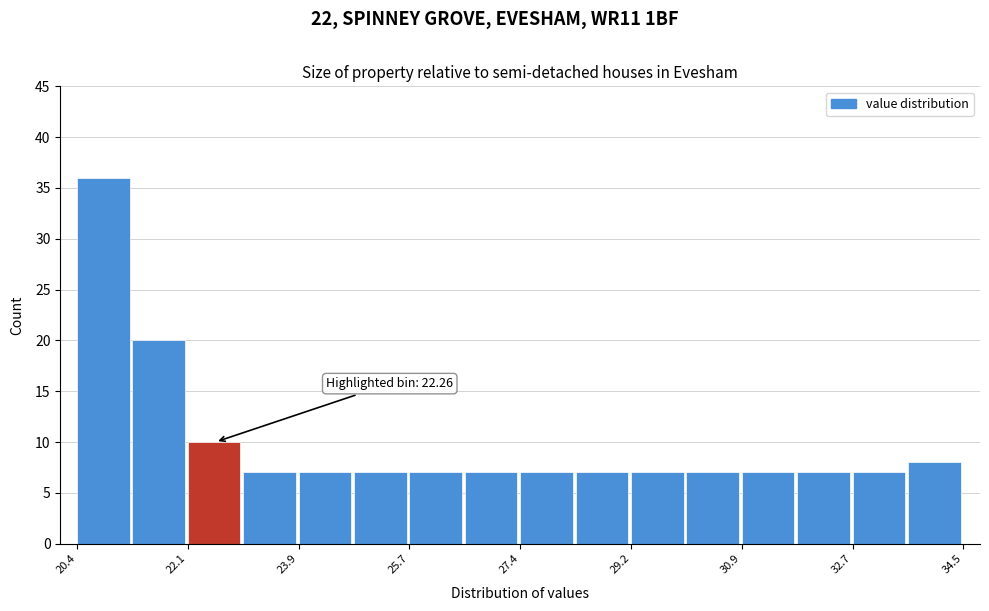

Over which range of the x-axis is the bar tallest?

20.4 to 21.2